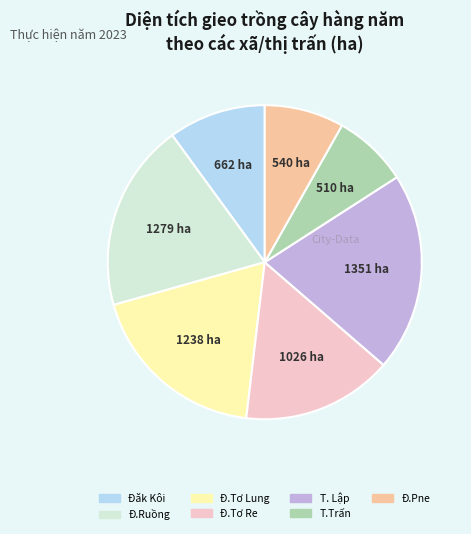

Does any single category account for the majority?

No